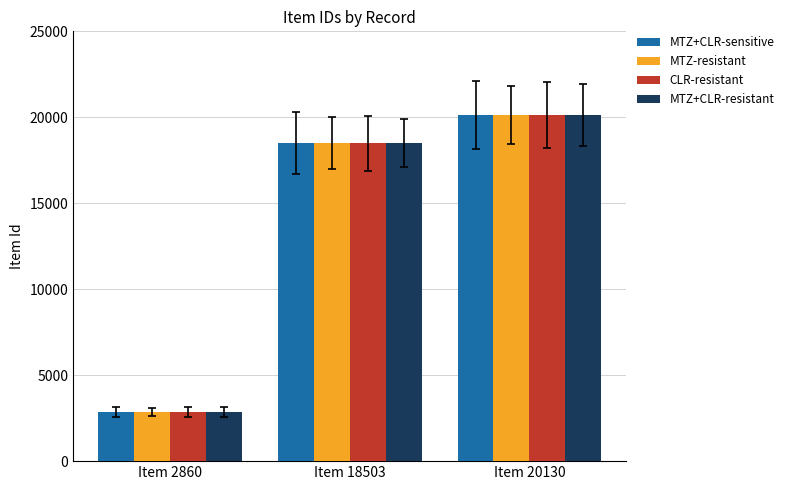

At which label is CLR-resistant closest to 11495?

Item 18503